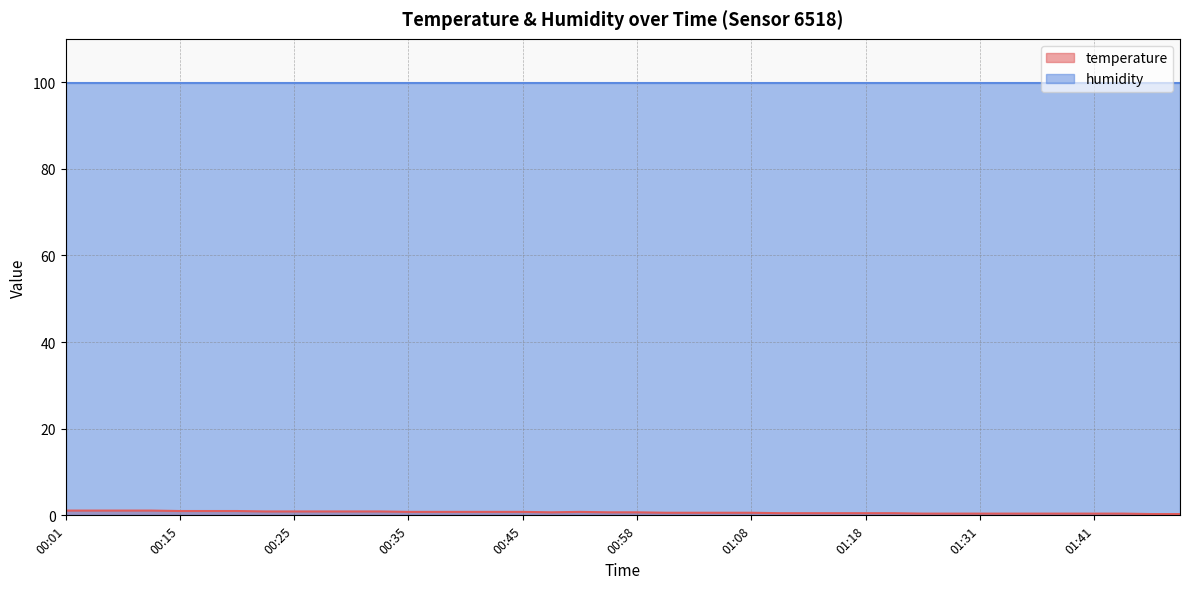

Reading right to left, extract all data points from this chart.

01:48=0.3	01:46=0.3	01:43=0.4	01:41=0.4	01:38=0.4	01:36=0.4	01:34=0.4	01:31=0.4	01:28=0.4	01:23=0.4	01:21=0.5	01:18=0.5	01:16=0.5	01:13=0.5	01:11=0.5	01:08=0.6	01:06=0.6	01:03=0.6	01:01=0.6	00:58=0.7	00:55=0.7	00:50=0.8	00:47=0.7	00:45=0.8	00:42=0.8	00:40=0.8	00:37=0.8	00:35=0.8	00:32=0.9	00:30=0.9	00:27=0.9	00:25=0.9	00:22=0.9	00:20=1.0	00:17=1.0	00:15=1.0	00:12=1.1	00:07=1.1	00:04=1.1	00:01=1.1